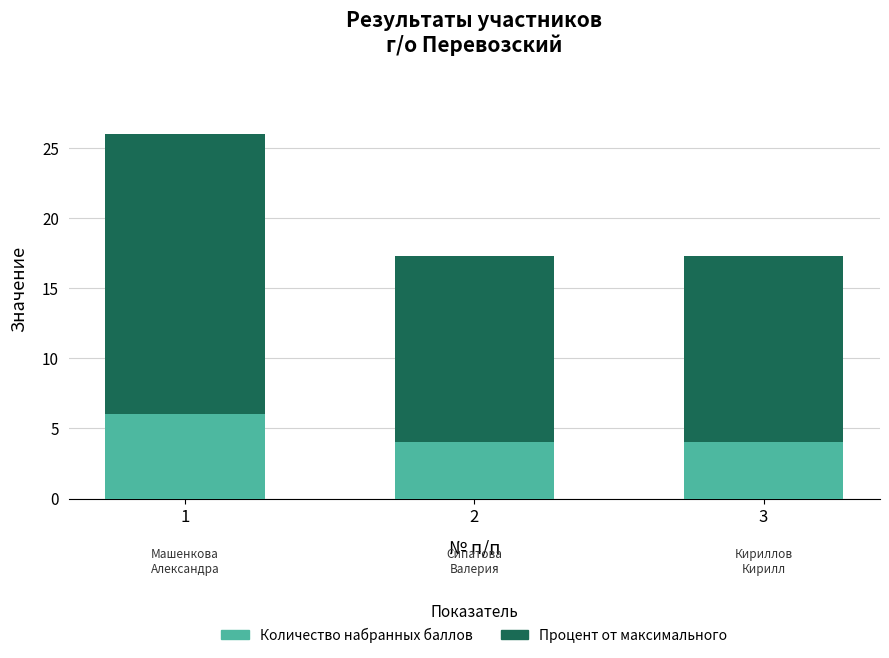

What is the total value across all series at 3?

17.3